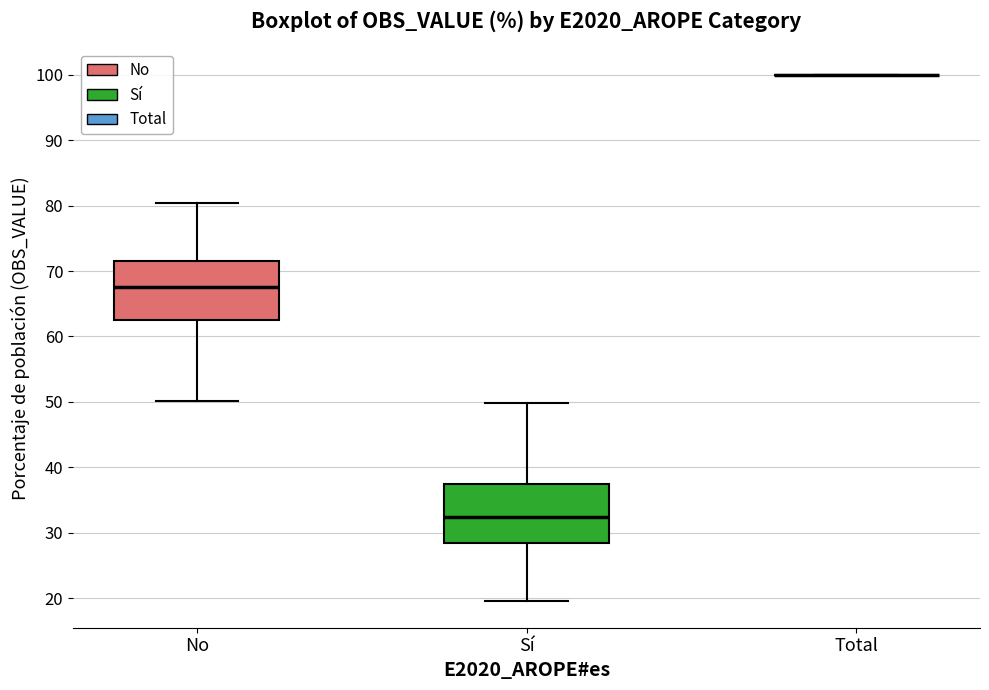

Reading left to right, transcribe this box plot: for each box, give where its median line is, the range the box spans, and where its two whiskers end, as read against the y-axis. The values are not printed on the chart, so give them approximately, as read against the axis.

No: median 68, box 62 to 72, whiskers 50 to 80
Sí: median 32, box 28 to 38, whiskers 20 to 50
Total: box collapsed to a line at 100, whiskers 100 to 100